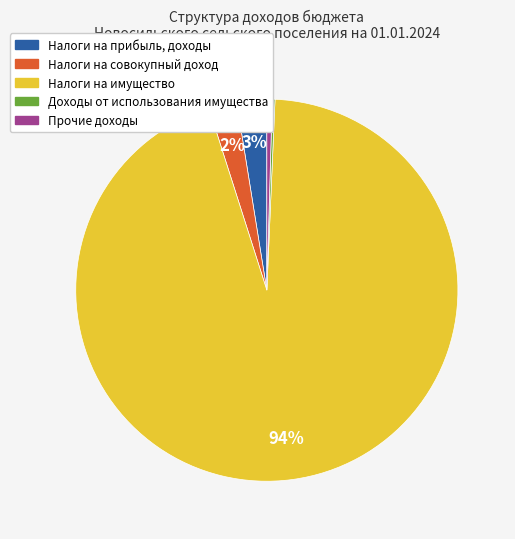

Is there any slice that represents more than half of the pie?

Yes